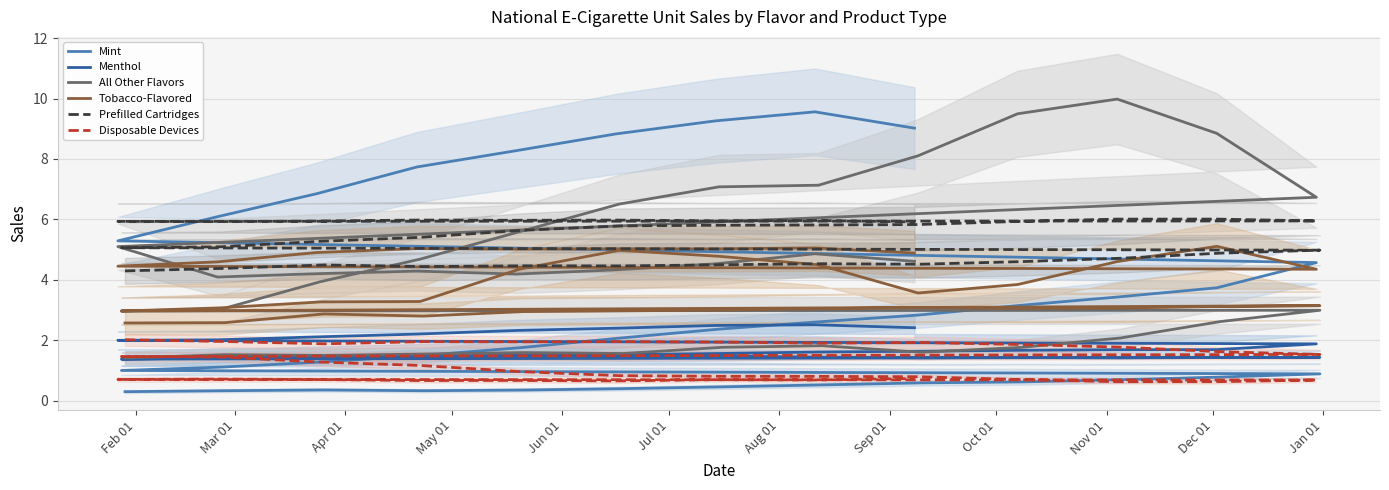

Reading left to right, list all the values displayed in this chart.

Mint: 0.3	0.3	0.4	0.3	0.4	0.4	0.5	0.5	0.6	0.6	0.7	0.8	0.9	1.0	1.1	1.3	1.5	1.8	2.1	2.4	2.6	2.8	3.1	3.4	3.7	4.6	5.3	6.1	6.9	7.7	8.3	8.8	9.3	9.6	9.0
Menthol: 1.4	1.5	1.5	1.5	1.5	1.5	1.5	1.4	1.4	1.4	1.4	1.4	1.4	1.4	1.4	1.4	1.4	1.5	1.5	1.6	1.6	1.6	1.7	1.7	1.7	1.9	2.0	2.0	2.1	2.2	2.3	2.4	2.5	2.5	2.4
All Other Flavors: 1.4	1.5	1.5	1.5	1.6	1.6	1.8	1.8	1.6	1.8	2.1	2.6	3.0	3.0	3.0	3.9	4.7	5.6	6.5	7.1	7.1	8.1	9.5	10.0	8.8	6.7	5.1	4.1	4.2	4.3	4.2	4.3	4.5	4.9	4.6
Tobacco-Flavored: 2.6	2.6	2.9	2.8	2.9	3.0	3.0	3.0	3.1	3.1	3.1	3.1	3.1	3.0	3.1	3.3	3.3	4.4	5.0	4.8	4.5	3.6	3.8	4.6	5.1	4.3	4.5	4.6	4.9	5.0	5.0	5.0	5.0	5.1	4.9
Prefilled Cartridges: 4.3	4.4	4.5	4.4	4.5	4.5	4.5	4.5	4.5	4.6	4.7	4.9	5.0	5.1	5.1	5.3	5.4	5.6	5.8	5.8	5.8	5.8	5.9	6.0	6.0	5.9	5.9	5.9	5.9	6.0	6.0	6.0	5.9	6.0	5.9
Disposable Devices: 2.0	2.0	1.9	2.0	1.9	2.0	1.9	1.9	1.9	1.9	1.8	1.6	1.5	1.5	1.4	1.3	1.2	1.0	0.8	0.8	0.8	0.8	0.7	0.6	0.6	0.7	0.7	0.7	0.7	0.7	0.7	0.7	0.7	0.7	0.7